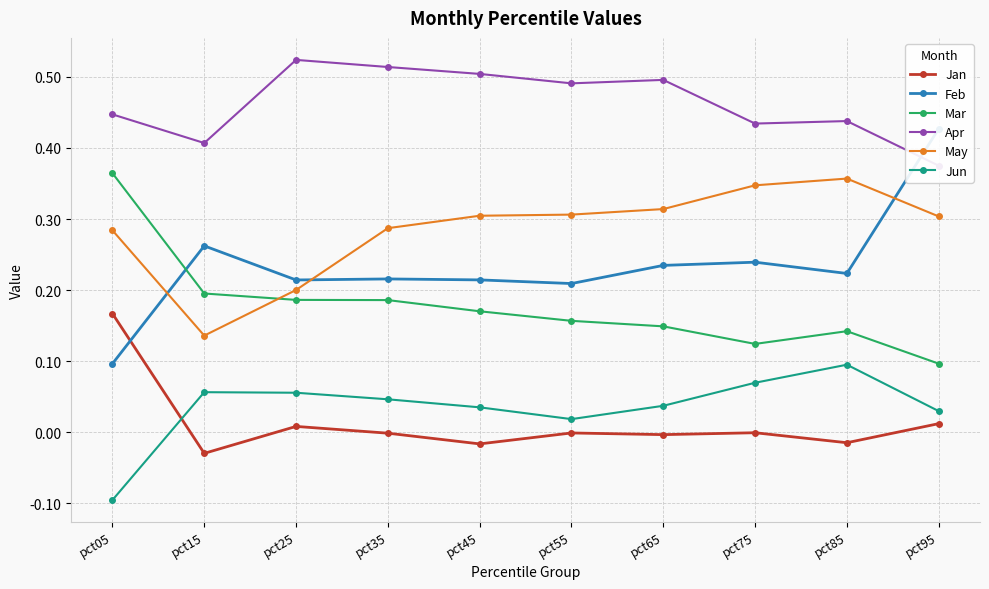

What is the value of the Apr point at the 2nd from the left?

0.4